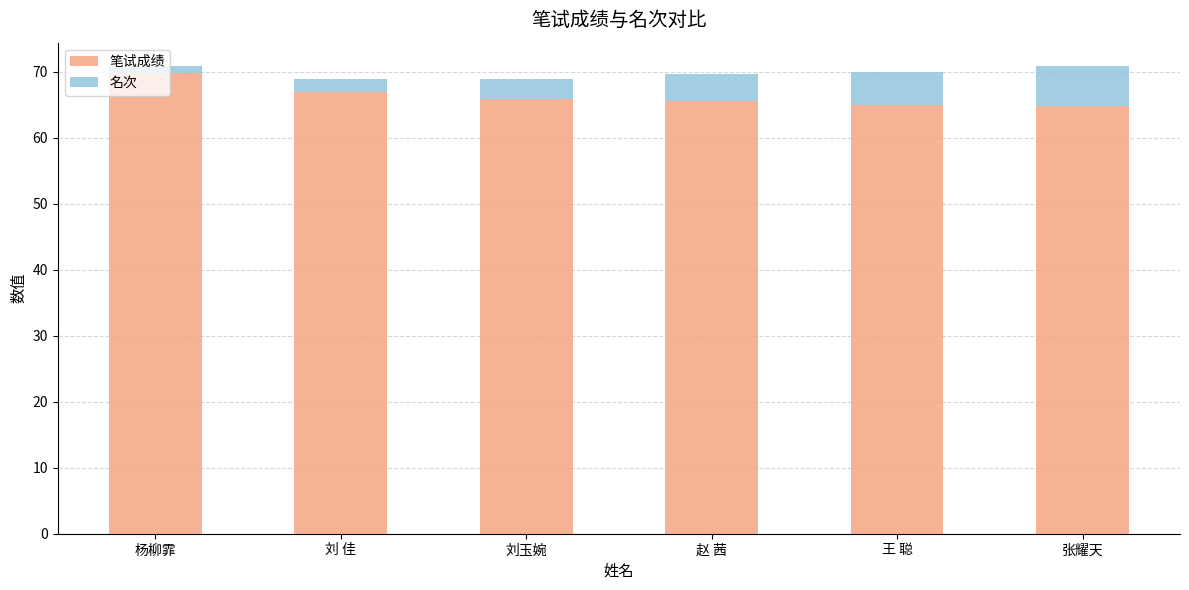

What is the total value across all series at 刘玉婉?

69.0